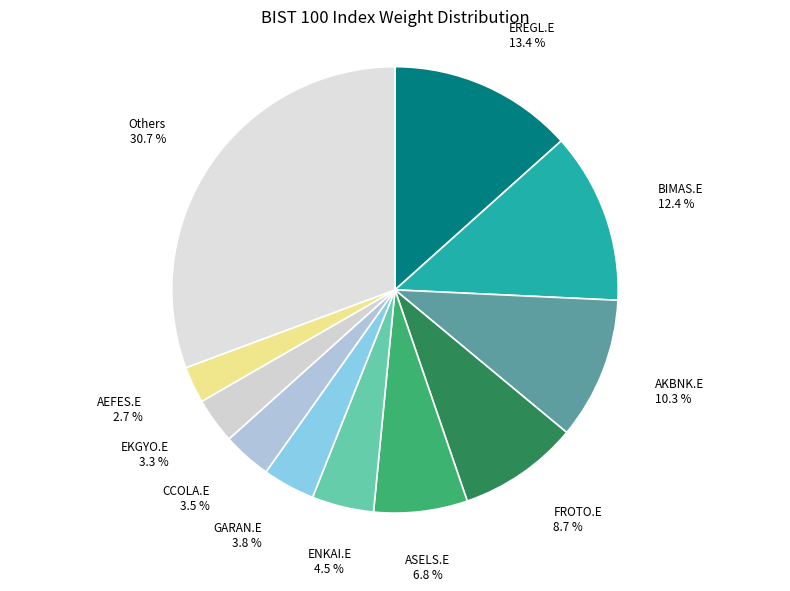

What is the ratio of the value at FROTO.E to the value at GARAN.E?

2.3